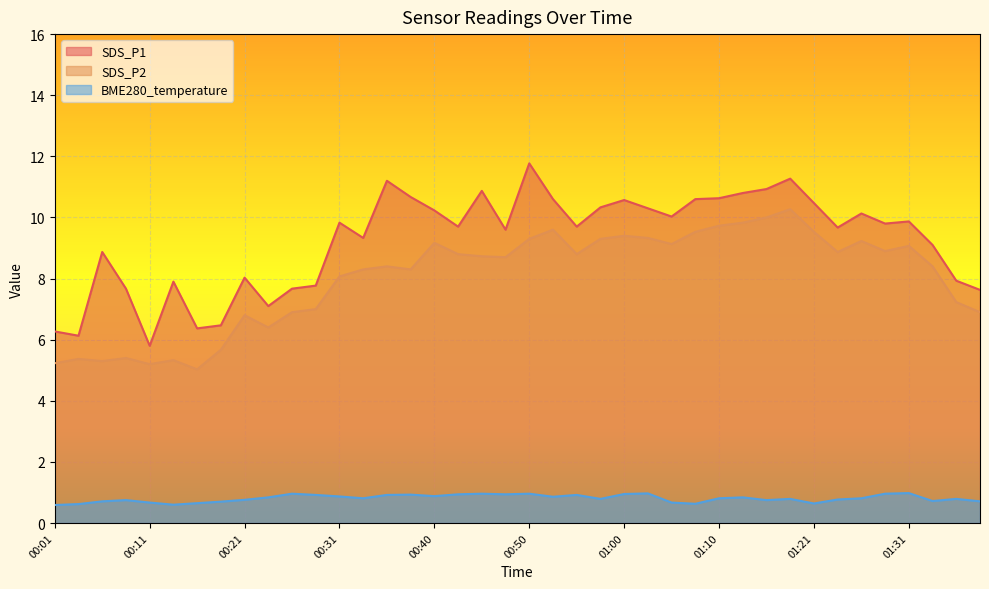

Reading left to right, list all the values displayed in this chart.

SDS_P1: 00:01=6.3	00:04=6.1	00:06=8.9	00:08=7.7	00:11=5.8	00:13=7.9	00:16=6.4	00:18=6.5	00:21=8.0	00:23=7.1	00:26=7.7	00:28=7.8	00:31=9.8	00:33=9.3	00:35=11.2	00:38=10.7	00:40=10.2	00:43=9.7	00:45=10.9	00:48=9.6	00:50=11.8	00:53=10.6	00:55=9.7	00:57=10.3	01:00=10.6	01:02=10.3	01:05=10.0	01:08=10.6	01:10=10.6	01:13=10.8	01:15=10.9	01:18=11.3	01:21=10.5	01:23=9.7	01:26=10.1	01:28=9.8	01:31=9.9	01:33=9.1	01:36=7.9	01:39=7.6
SDS_P2: 00:01=5.2	00:04=5.4	00:06=5.3	00:08=5.4	00:11=5.2	00:13=5.3	00:16=5.0	00:18=5.7	00:21=6.8	00:23=6.4	00:26=6.9	00:28=7.0	00:31=8.1	00:33=8.3	00:35=8.4	00:38=8.3	00:40=9.2	00:43=8.8	00:45=8.7	00:48=8.7	00:50=9.3	00:53=9.6	00:55=8.8	00:57=9.3	01:00=9.4	01:02=9.3	01:05=9.1	01:08=9.5	01:10=9.7	01:13=9.8	01:15=10.0	01:18=10.3	01:21=9.5	01:23=8.9	01:26=9.2	01:28=8.9	01:31=9.1	01:33=8.4	01:36=7.2	01:39=6.9
BME280_temperature: 00:01=0.6	00:04=0.6	00:06=0.7	00:08=0.8	00:11=0.7	00:13=0.6	00:16=0.7	00:18=0.7	00:21=0.8	00:23=0.8	00:26=1.0	00:28=0.9	00:31=0.9	00:33=0.8	00:35=0.9	00:38=0.9	00:40=0.9	00:43=0.9	00:45=1.0	00:48=0.9	00:50=1.0	00:53=0.9	00:55=0.9	00:57=0.8	01:00=0.9	01:02=1.0	01:05=0.7	01:08=0.6	01:10=0.8	01:13=0.8	01:15=0.8	01:18=0.8	01:21=0.6	01:23=0.8	01:26=0.8	01:28=1.0	01:31=1.0	01:33=0.7	01:36=0.8	01:39=0.7